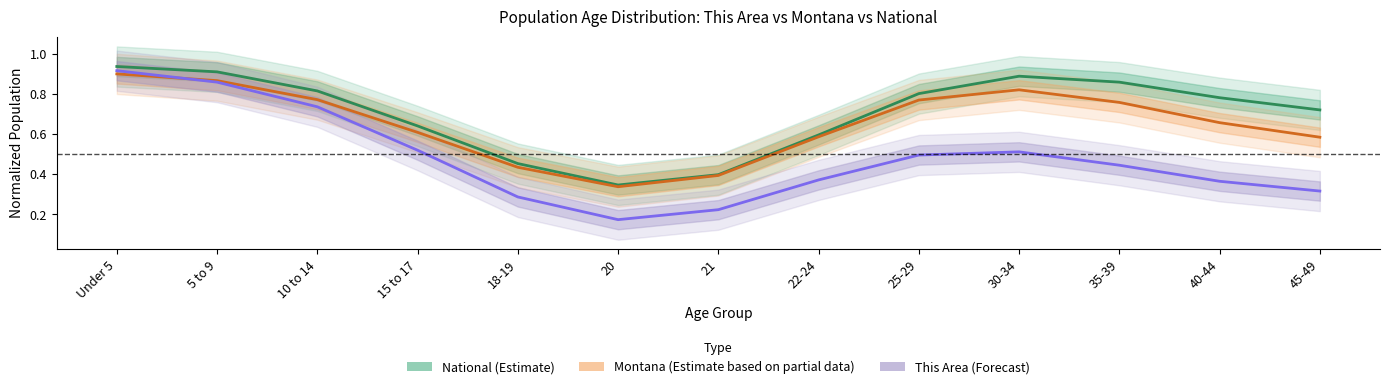

Which series changed the most between 40-44 and 45-49?

Montana (Partial)